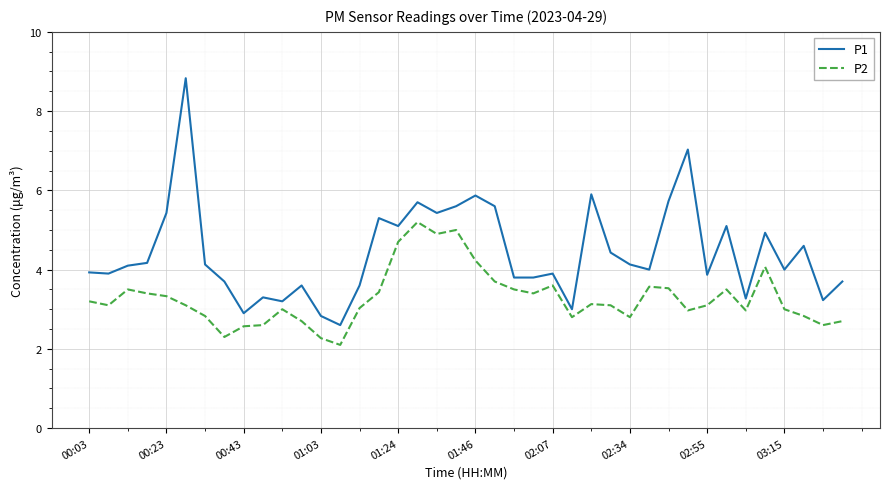

What is the difference between the maximum and minimum values in the P2 series?

3.1